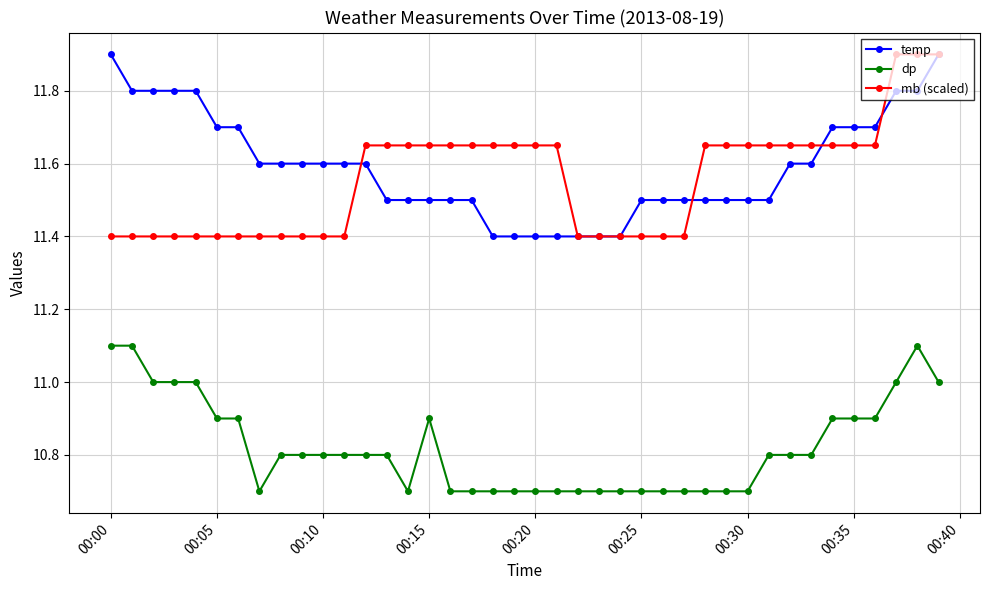

True or false: dp has more than 0 points higher than both neighbors.

True